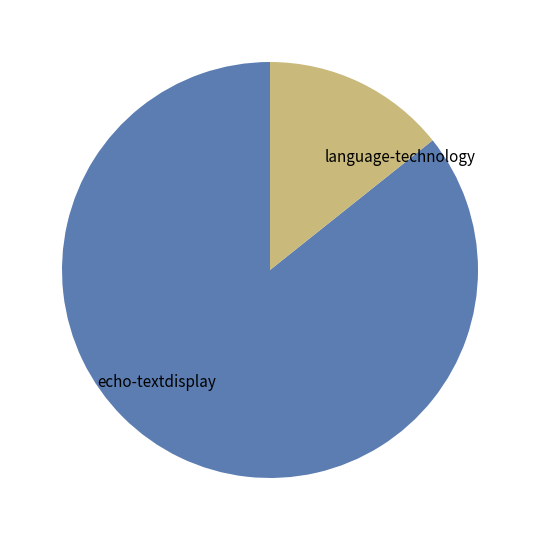

How many segments does this pie chart have?

2